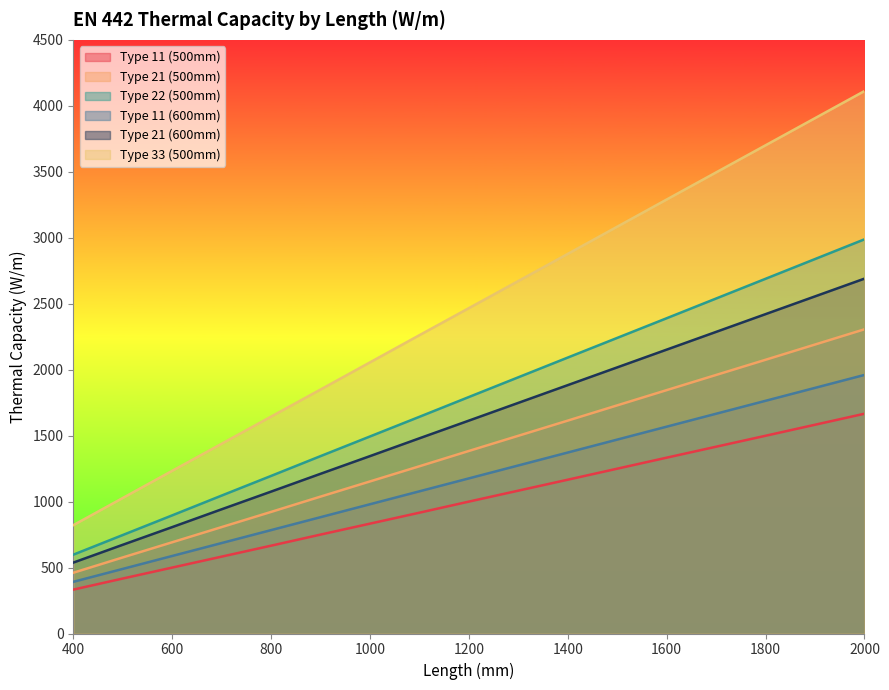

What is the minimum value shown in the chart?

333